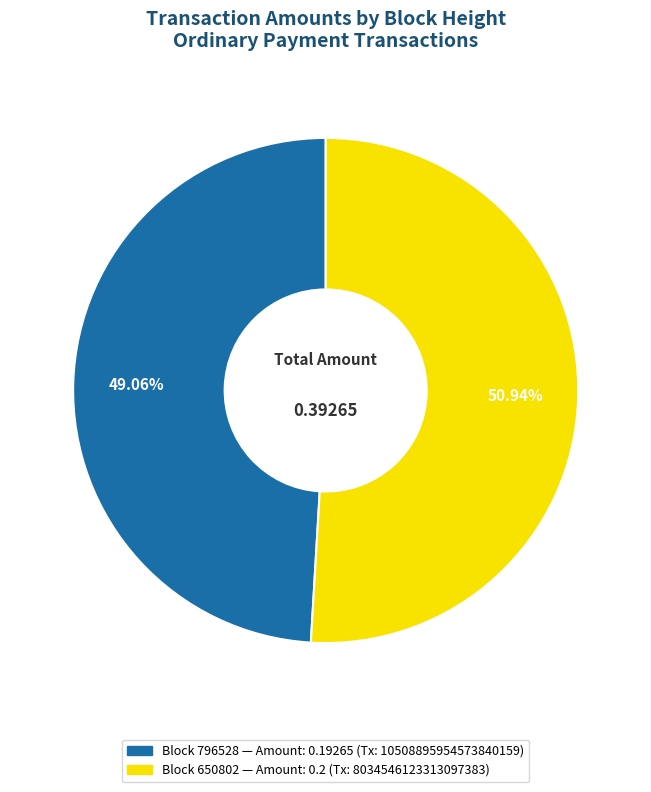

Does any single category account for the majority?

Yes